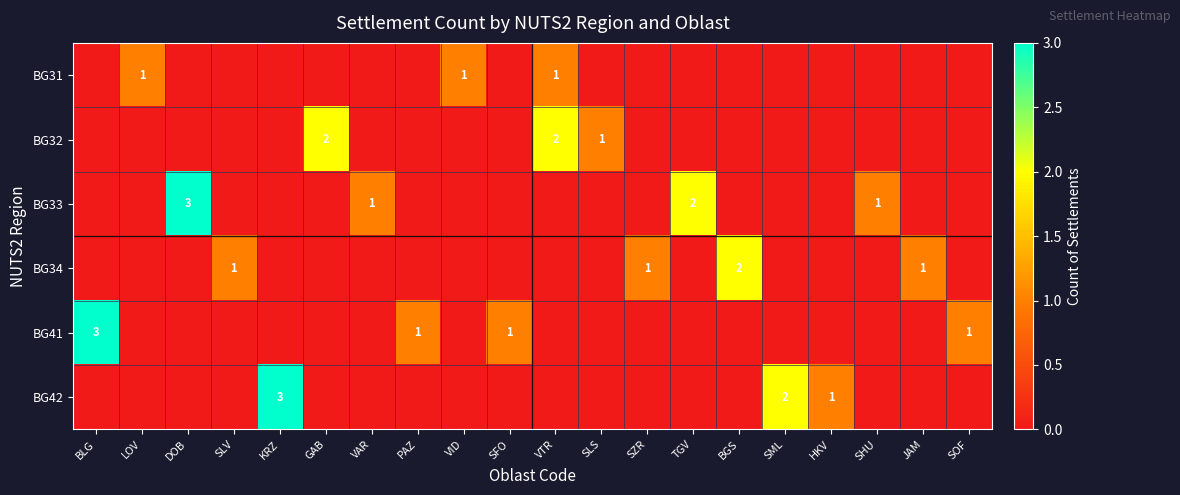

Is it true that BG34 equals 1 at JAM?

True